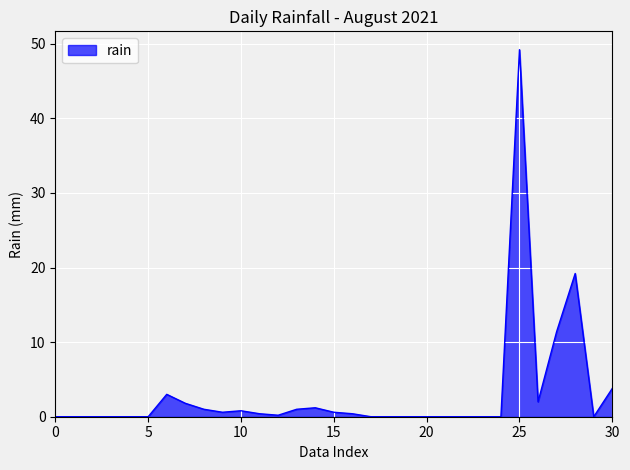

What is the maximum value shown in the chart?

49.2